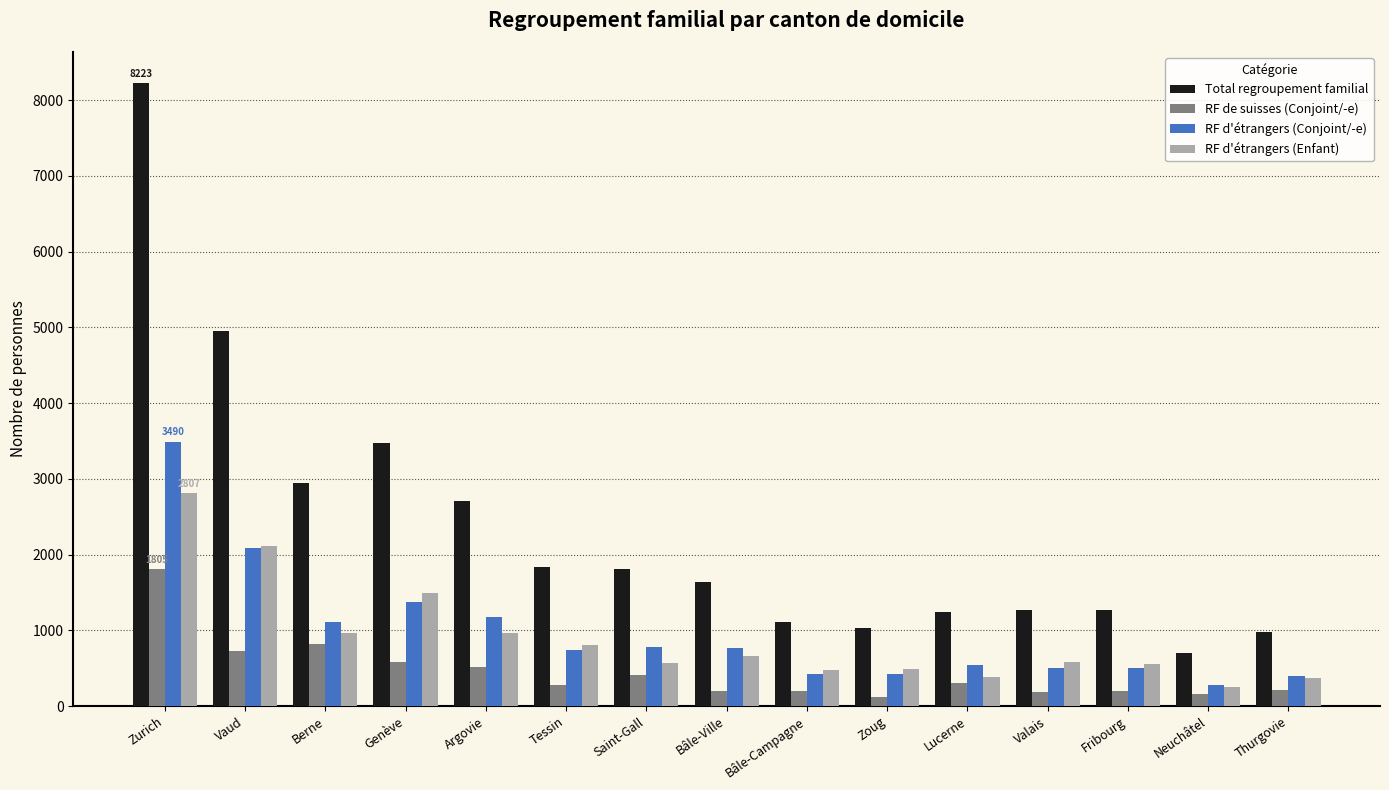

What is the label of the 2nd bar from the right?

Neuchâtel